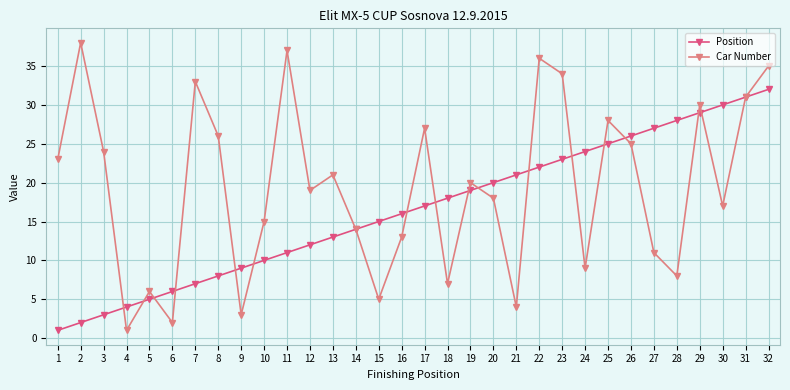

Is the value of Car Number at 13 greater than the value of Position at 8?

Yes